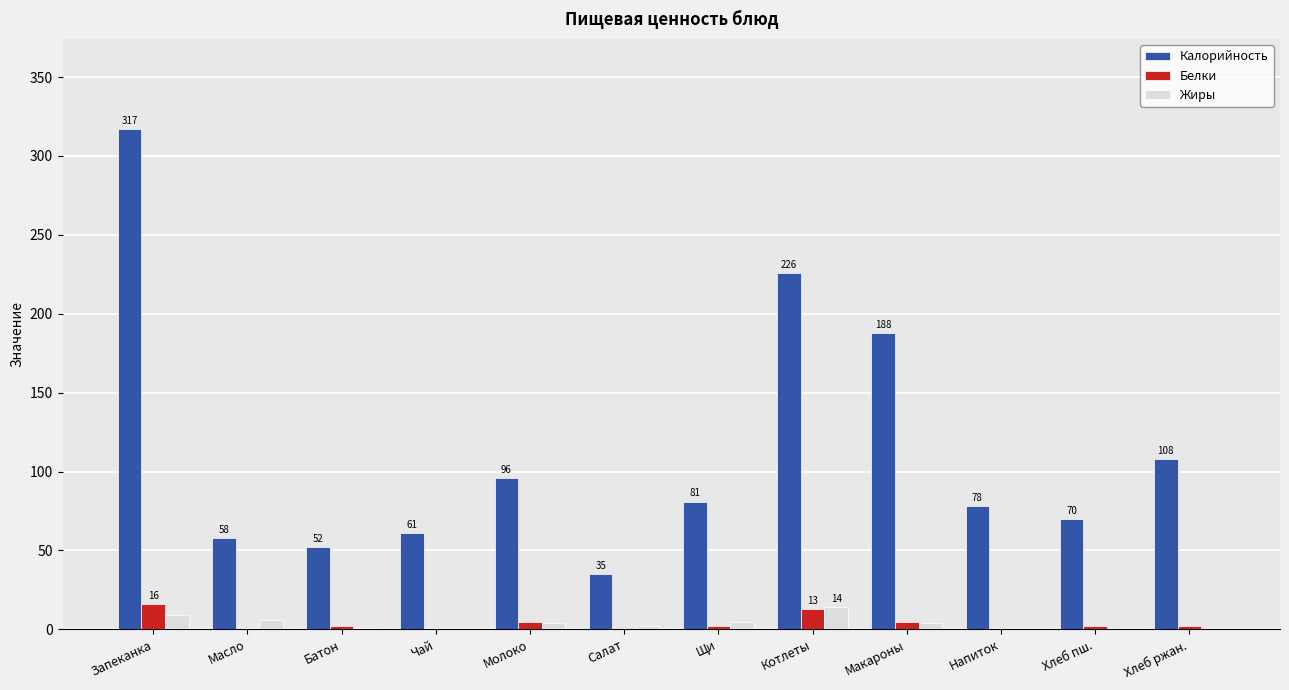

What is the greatest value displayed?

317